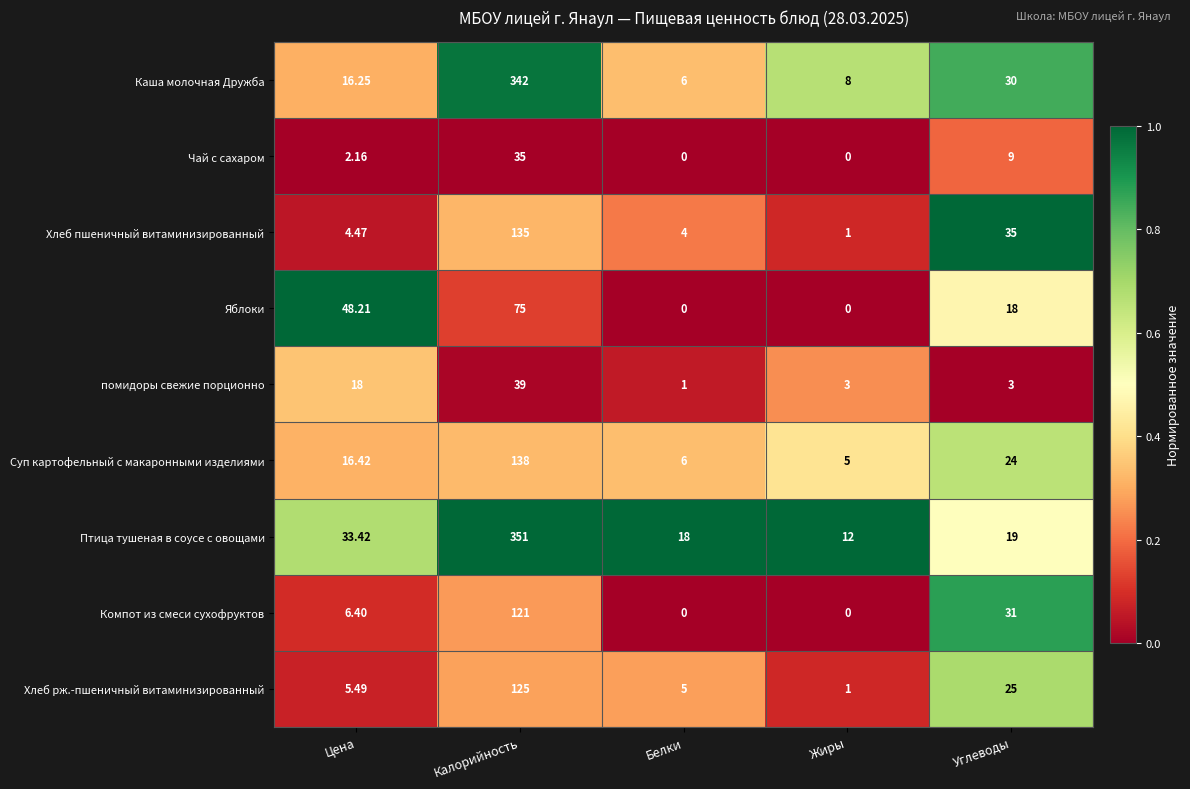

How many series are shown in this chart?

9